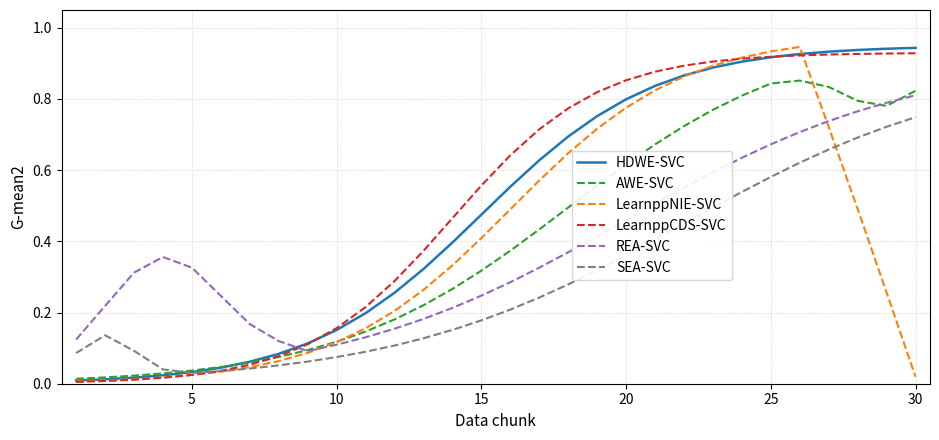

Which series ends up on top after the final intersection of REA-SVC and LearnppCDS-SVC?

LearnppCDS-SVC